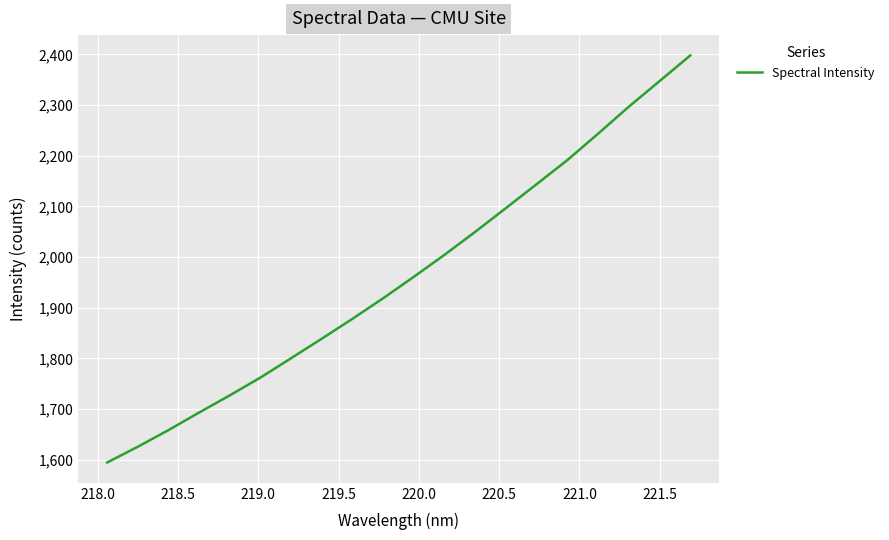

What is the smallest value displayed?

1594.7